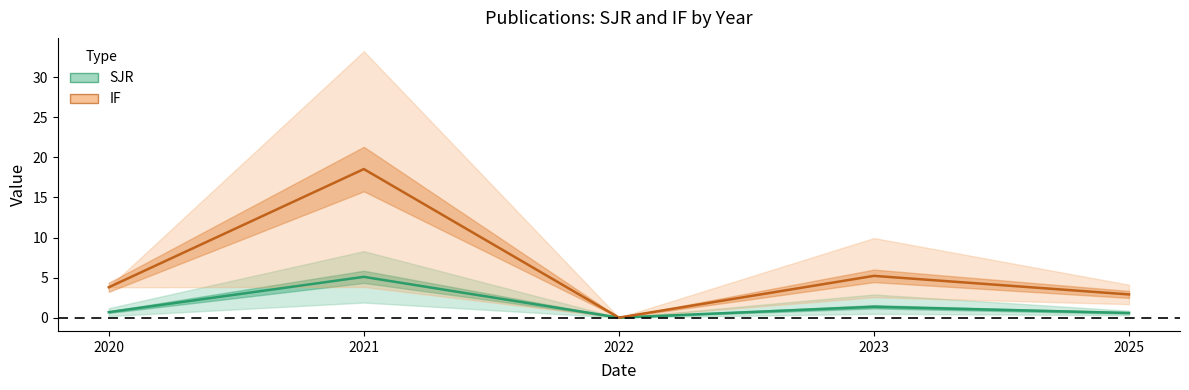

In IF, how many points are lower than both neighbors (excluding endpoints)?

1